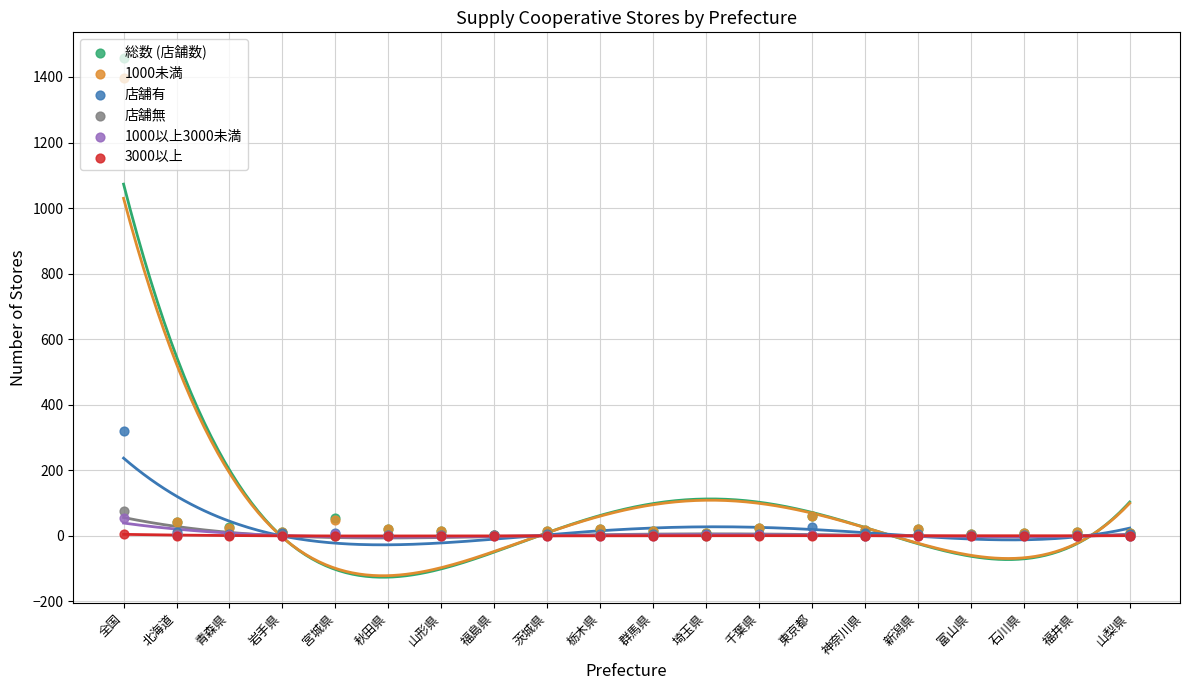

At which category is the sum across all series the highest?

全国